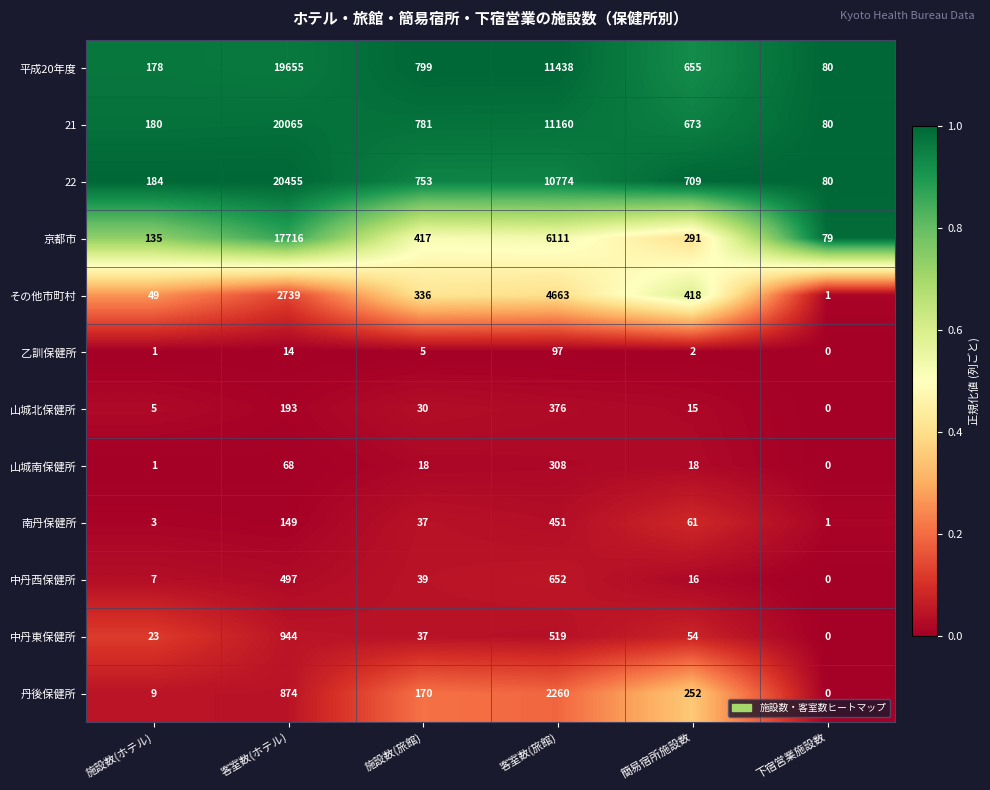

List the labels in order of 平成20年度 value, largest first.

客室数(ホテル), 客室数(旅館), 施設数(旅館), 簡易宿所施設数, 施設数(ホテル), 下宿営業施設数